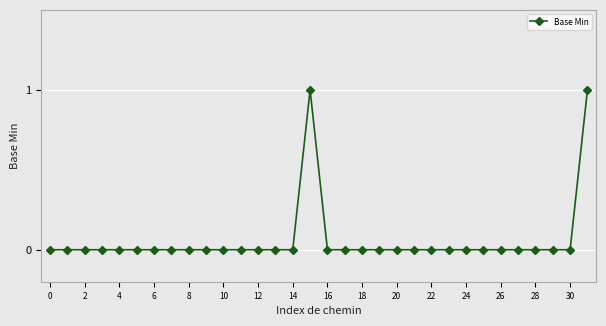

What is the value of the 16th point from the left?

1